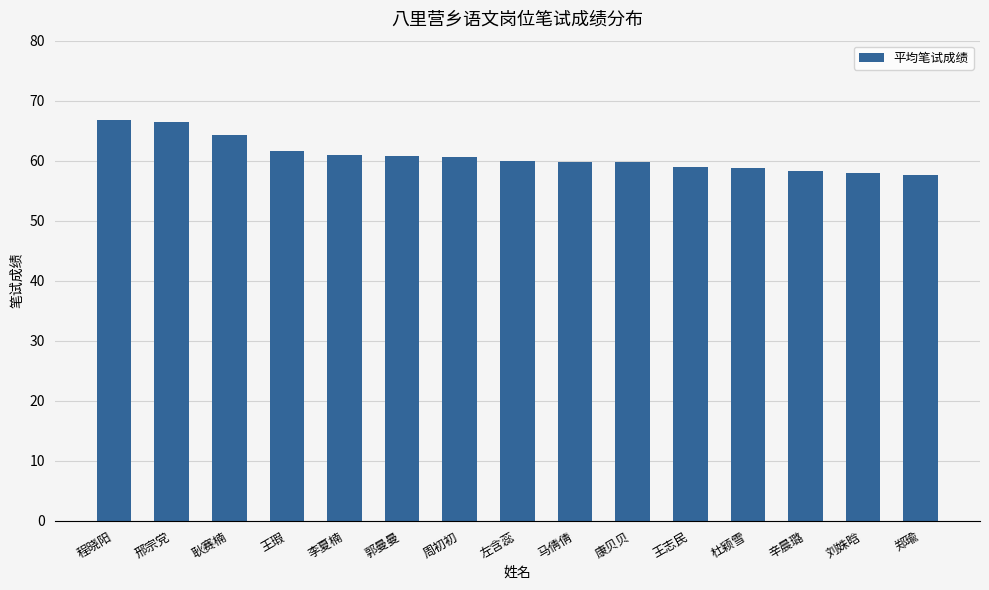

Approximately how many times larger is the value at 耿赛楠 compared to 王志民?

1.1